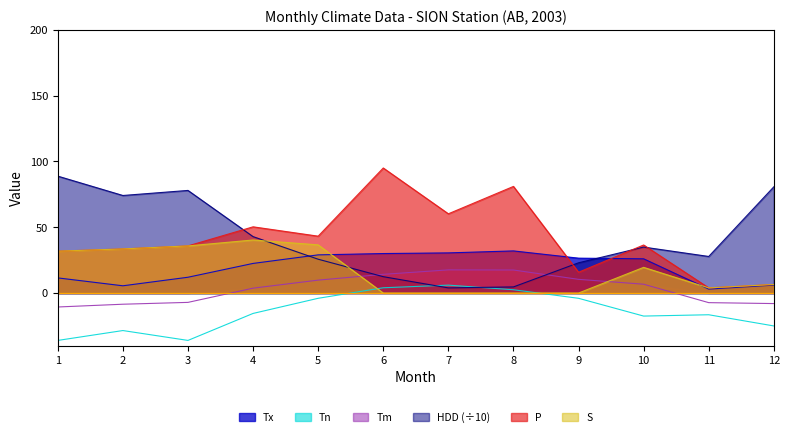

How many data points in HDD are above 34?

6